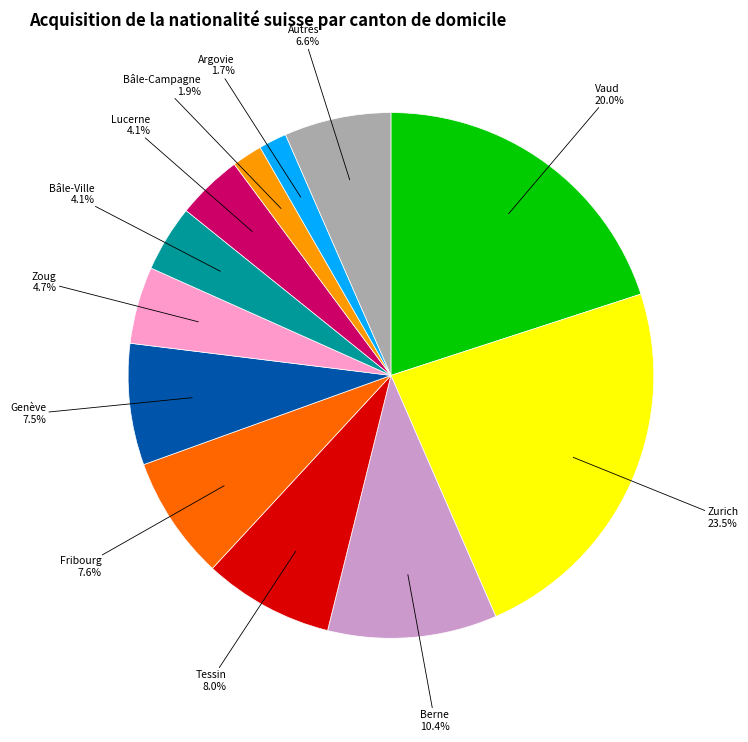

Count the number of slices in the pie.

12